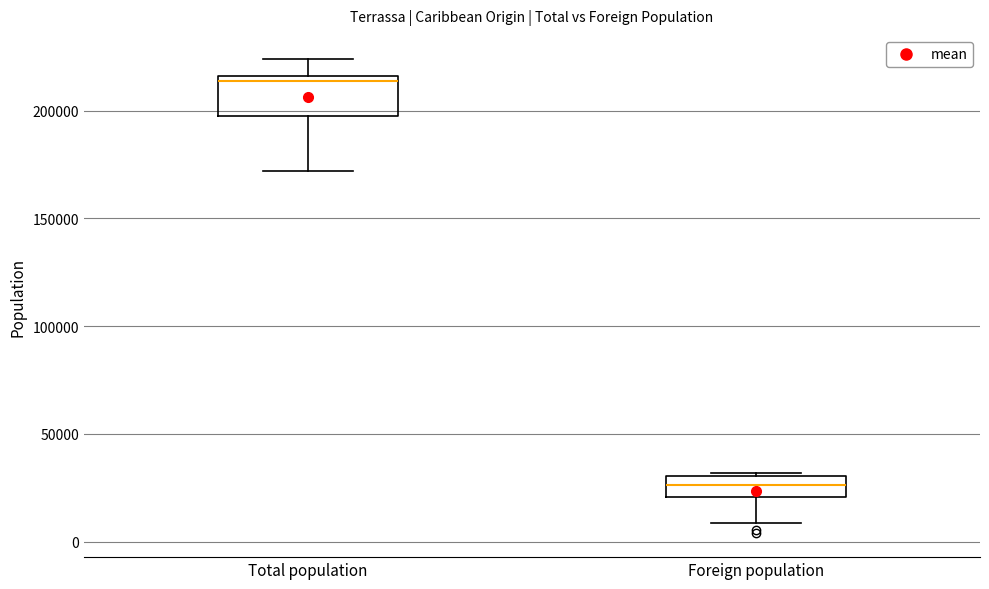

Which box is the tallest, from its lower edge to its upper edge?

Total population